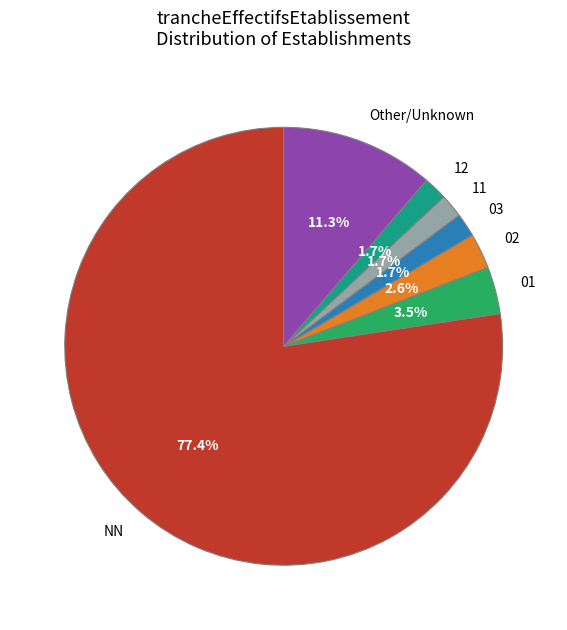

Which slice is the largest?

NN